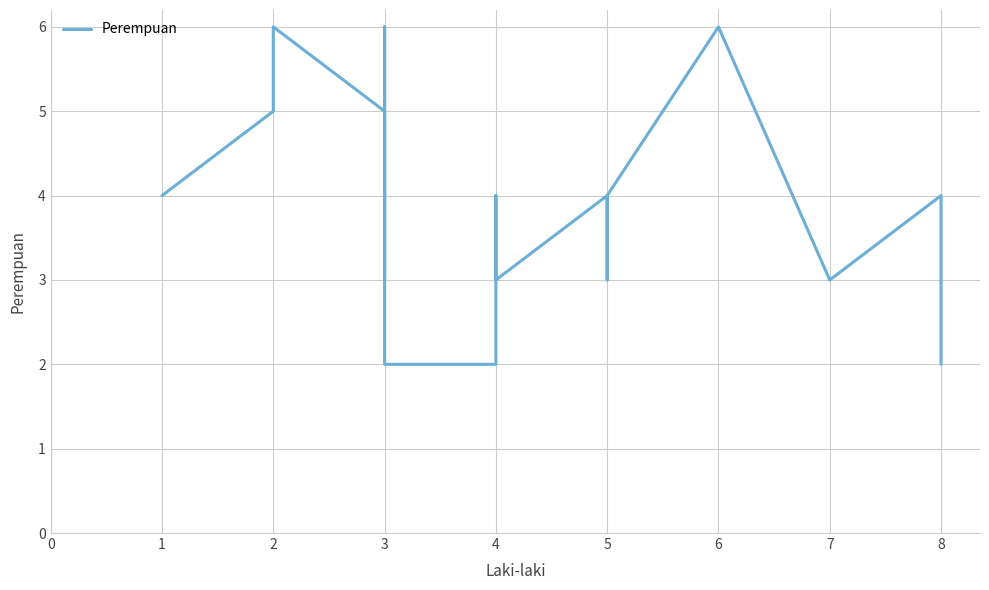

What is the maximum value shown in the chart?

6